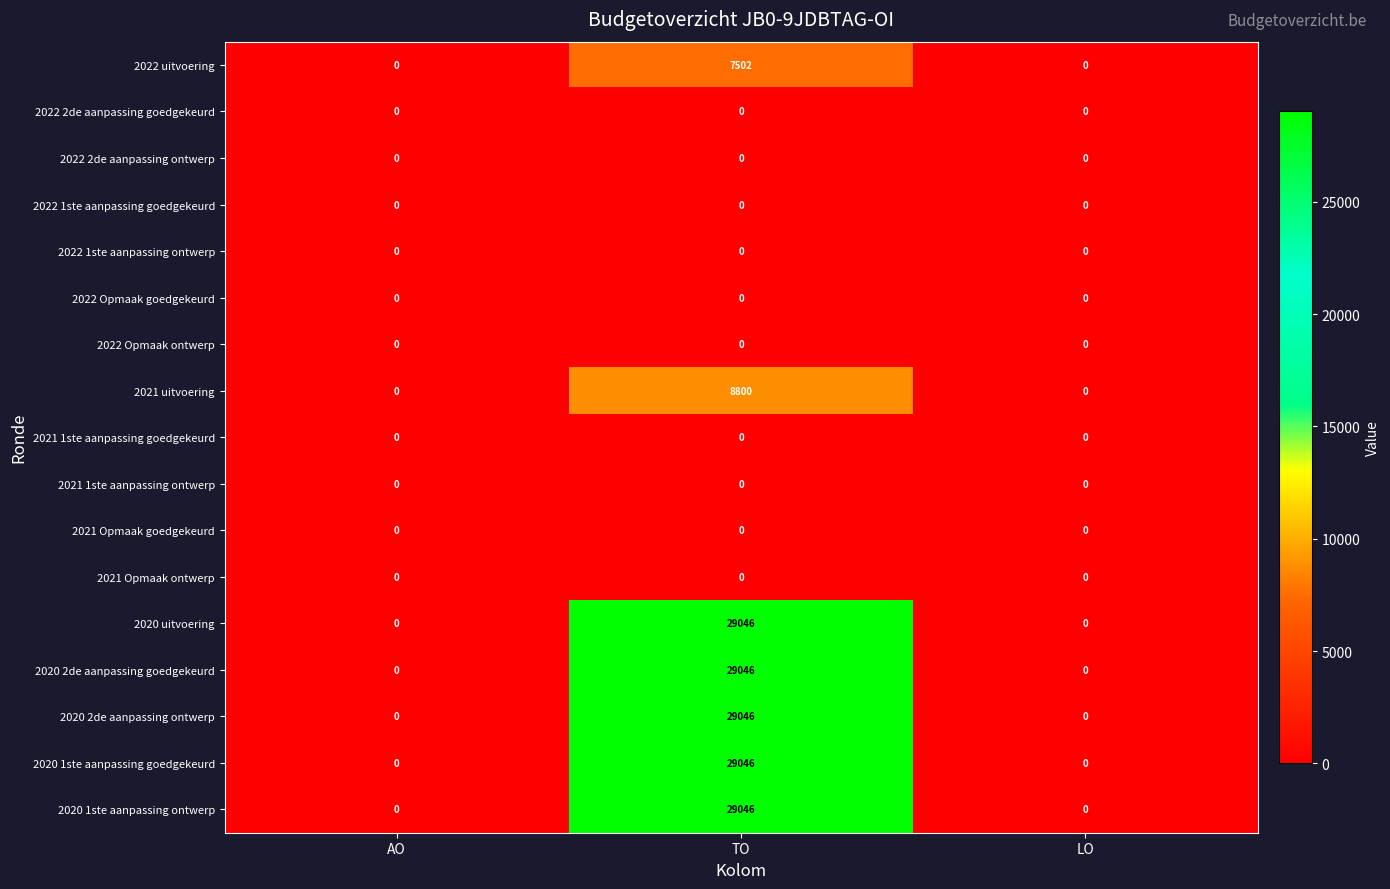

What is the difference between the highest and lowest values at TO?

29046